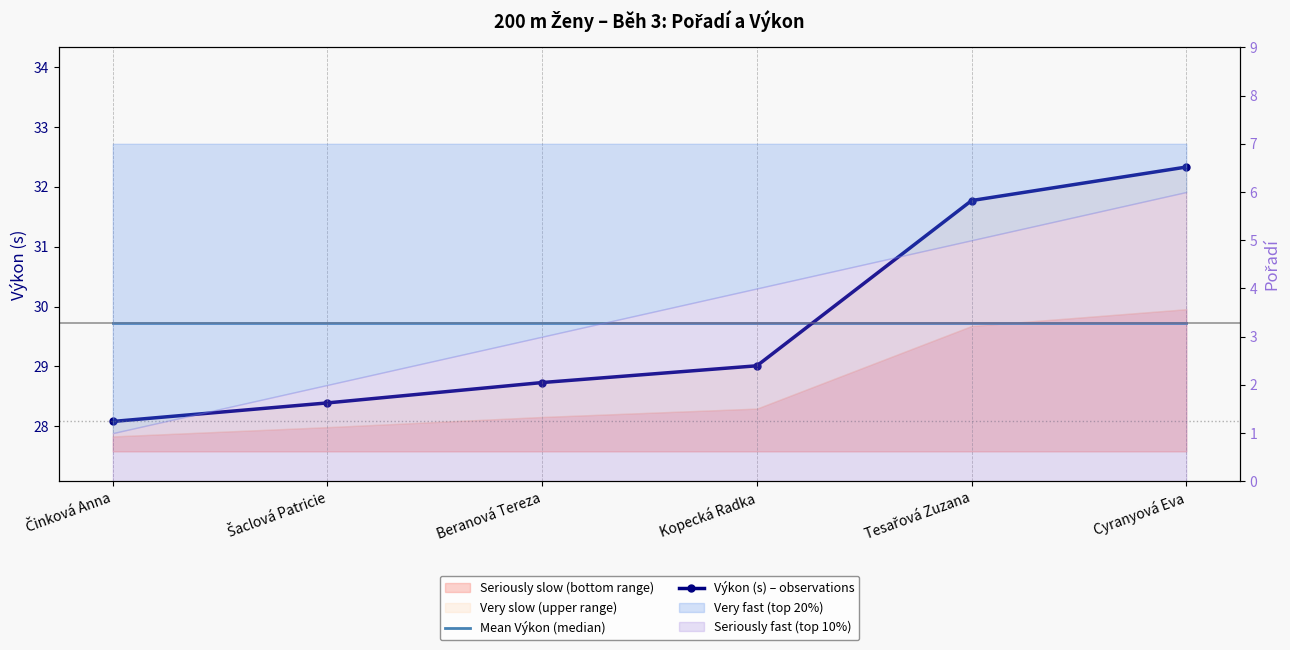

Is this an area chart (filled region under the line)?

No